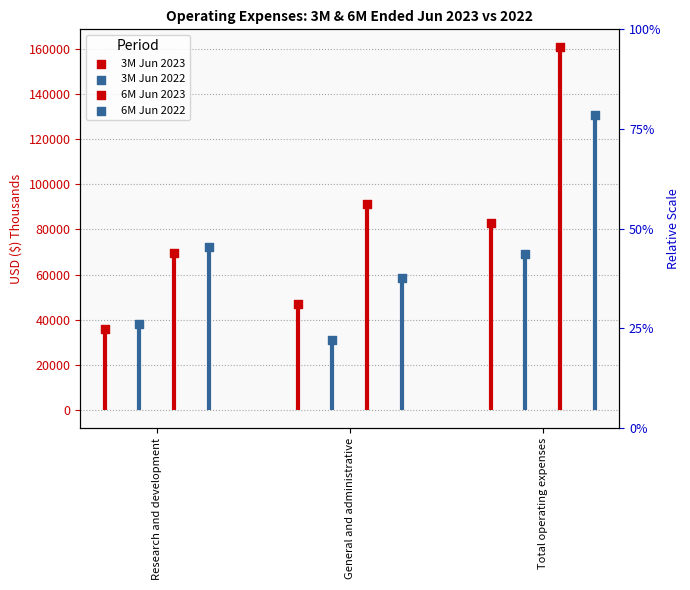

What are all the series names shown in the legend?

3M Jun 2023, 3M Jun 2022, 6M Jun 2023, 6M Jun 2022